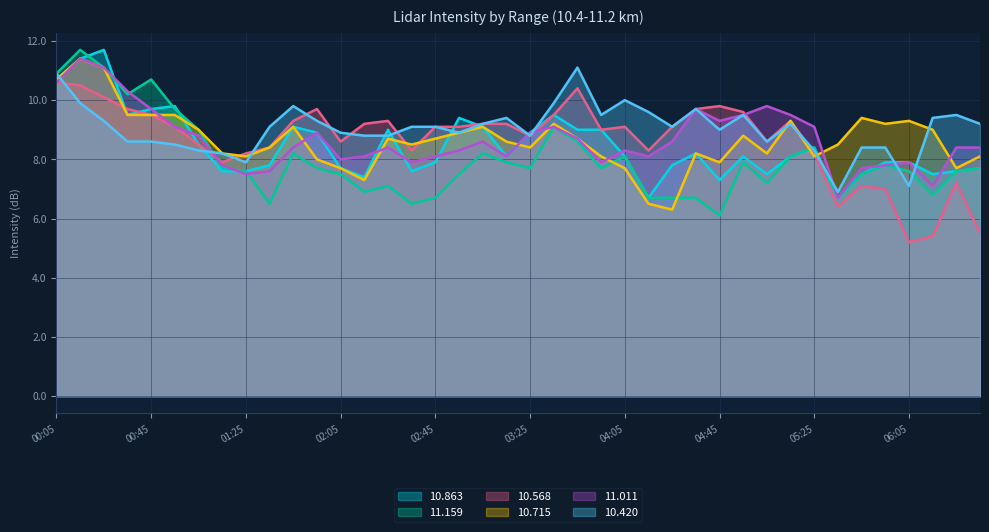

What is the difference between the highest and lowest values at 06:05?

4.1